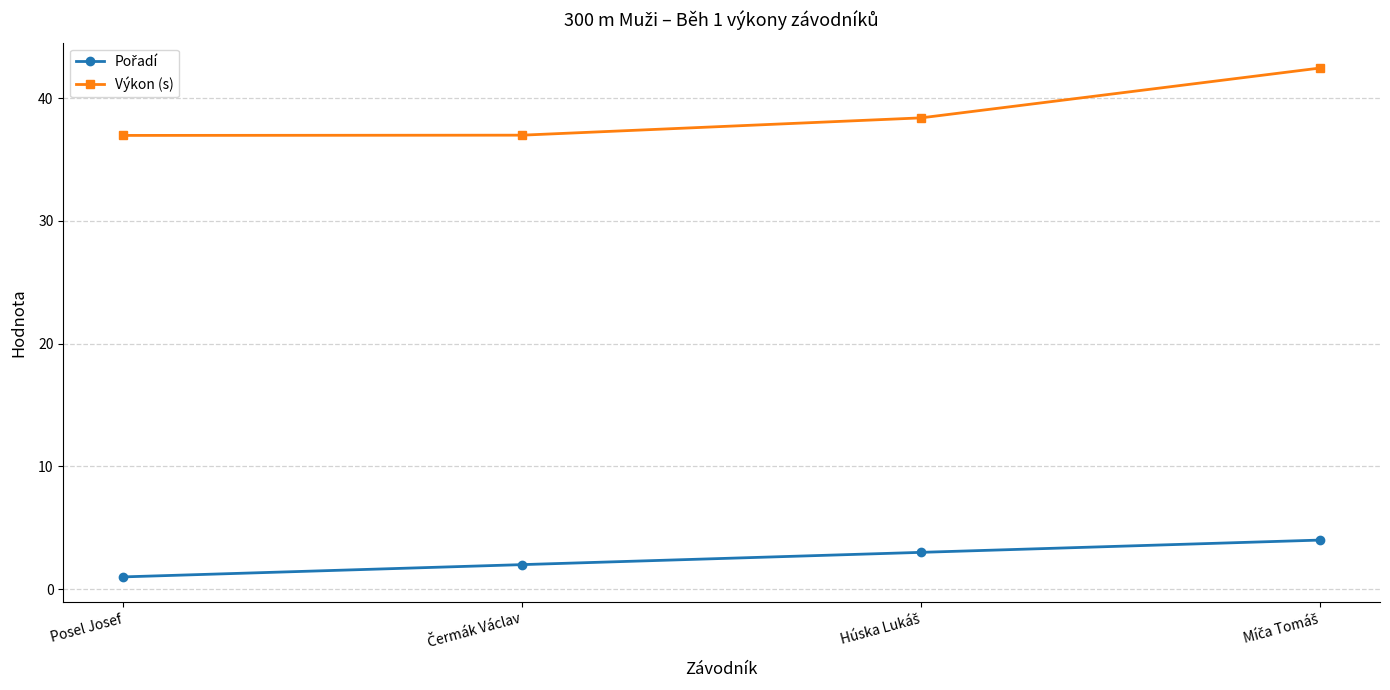

What is the value of the Výkon (s) point at the 2nd from the left?

37.0